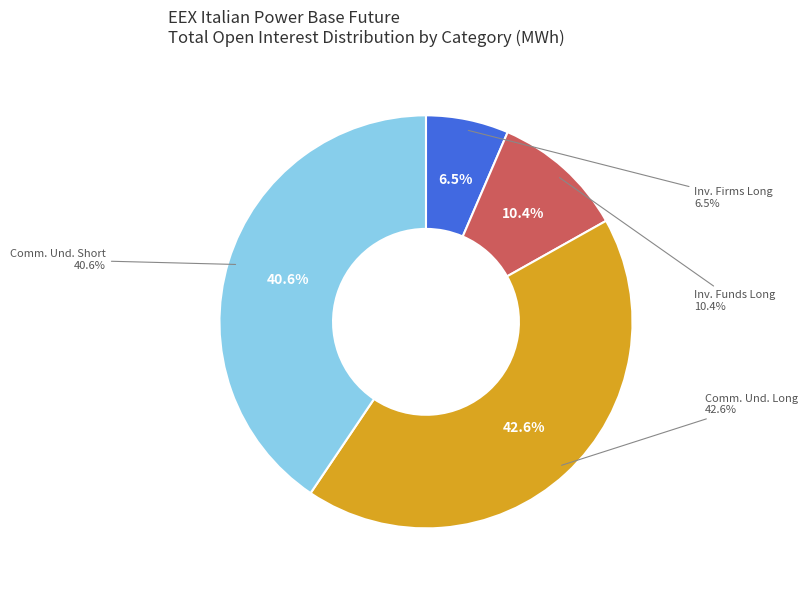

How many segments does this pie chart have?

4